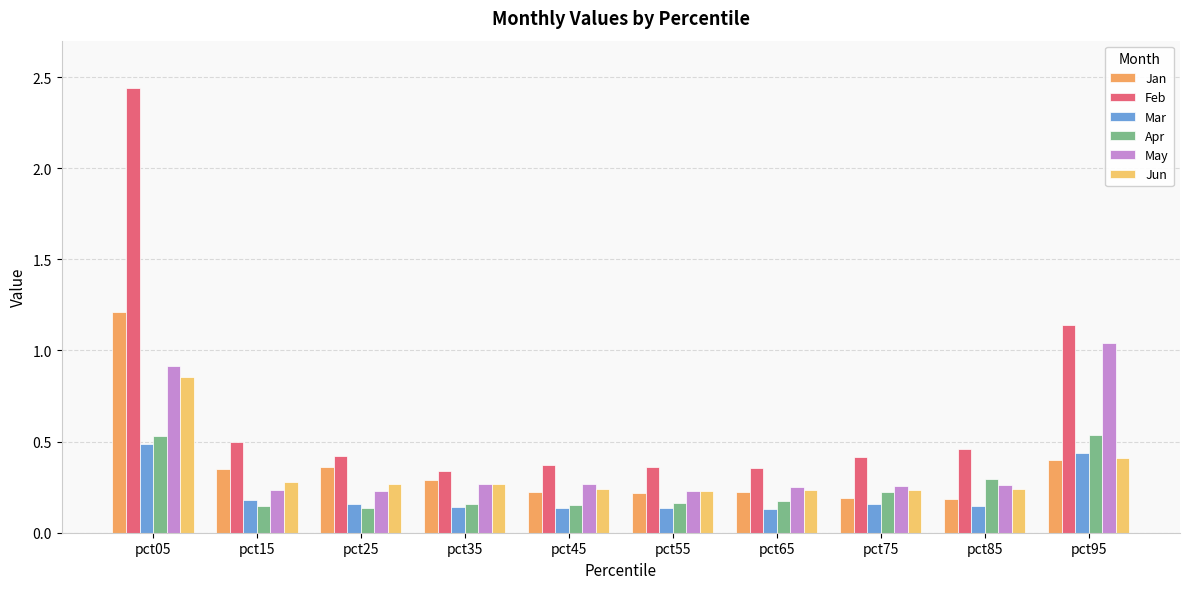

At which label does Feb reach its minimum?

pct35